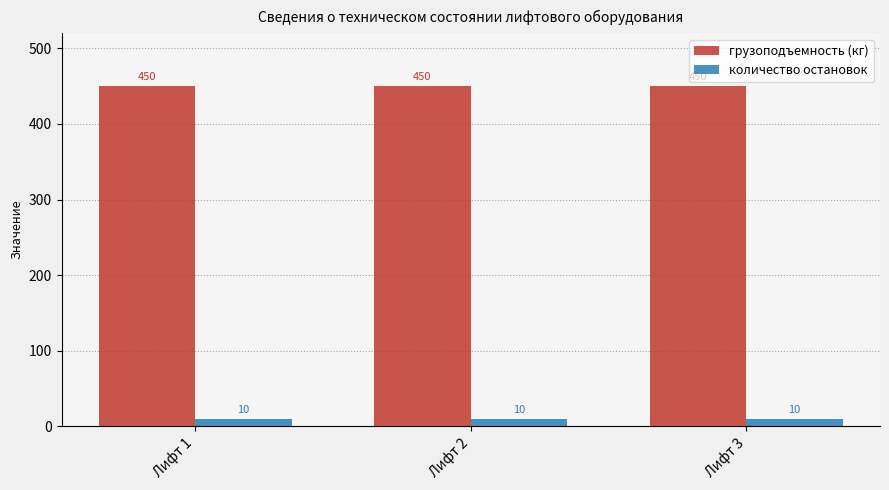

What is the approximate value of грузоподъемность (кг) at Лифт 3?

450